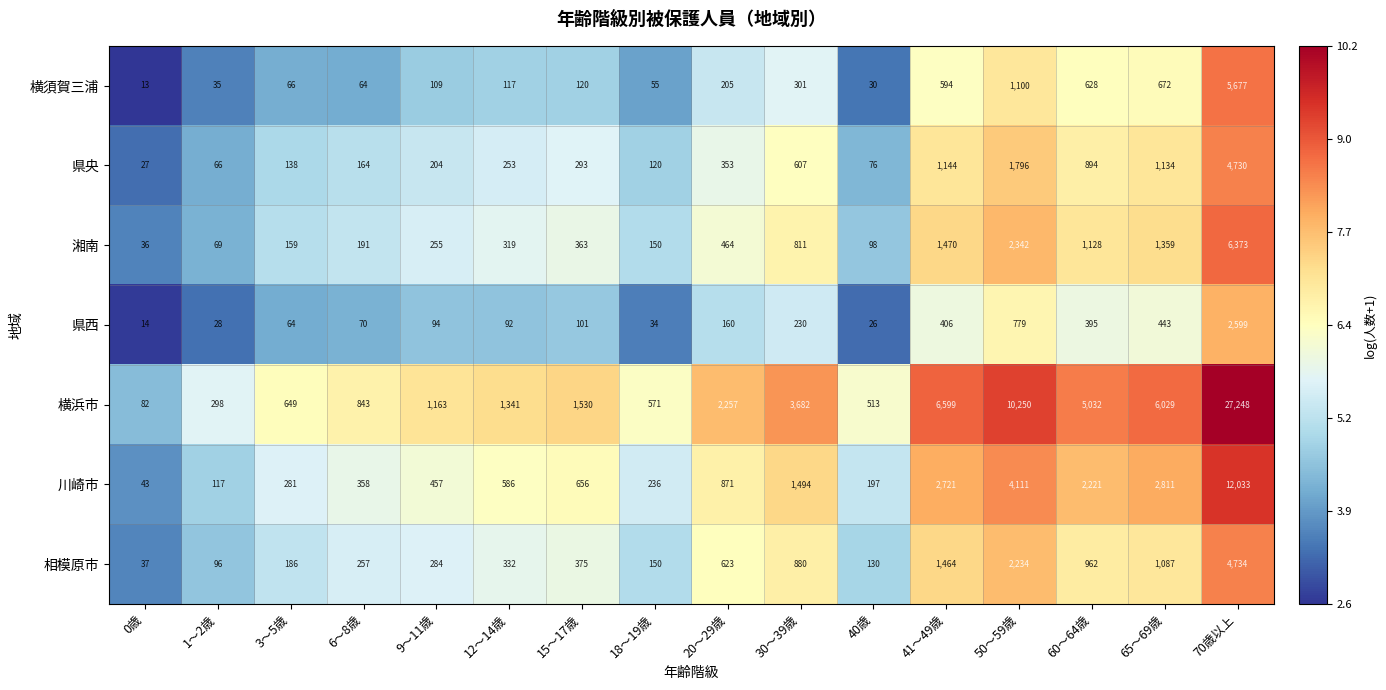

What is the average value of the 相模原市 series?

864